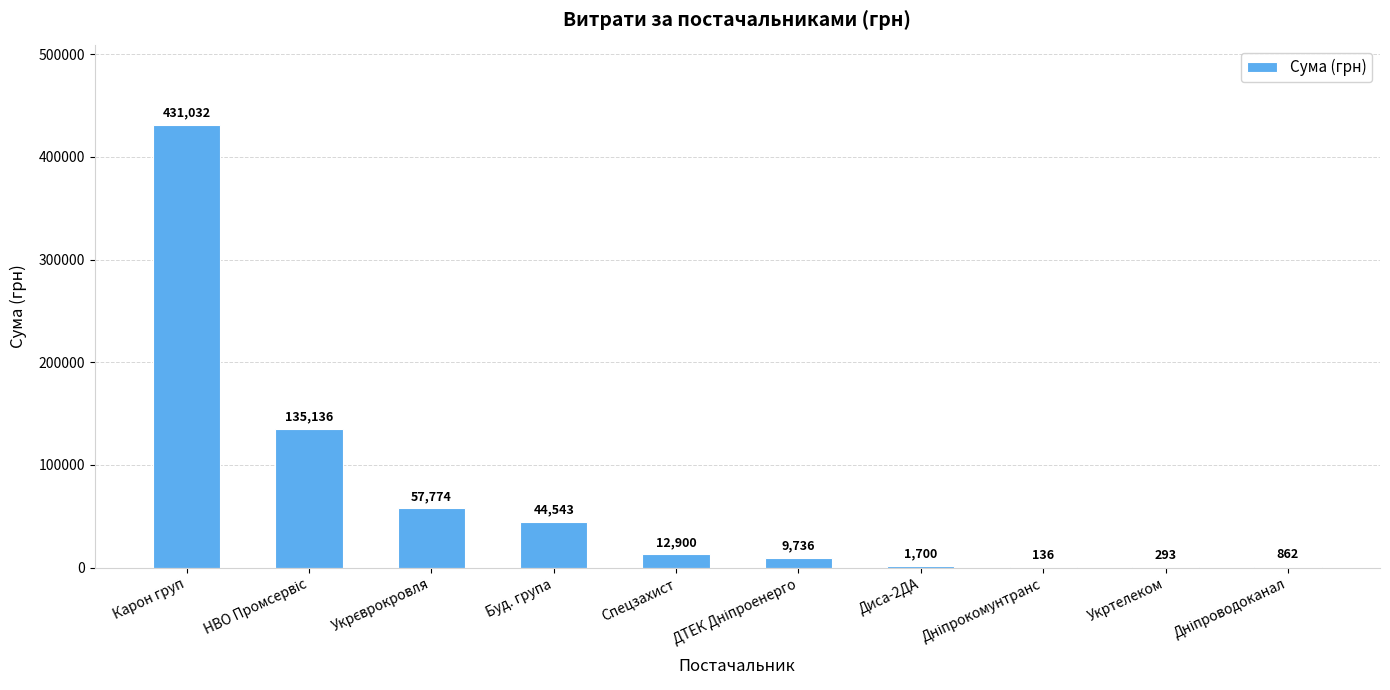

Between Буд. група and Спецзахист, which is larger?

Буд. група